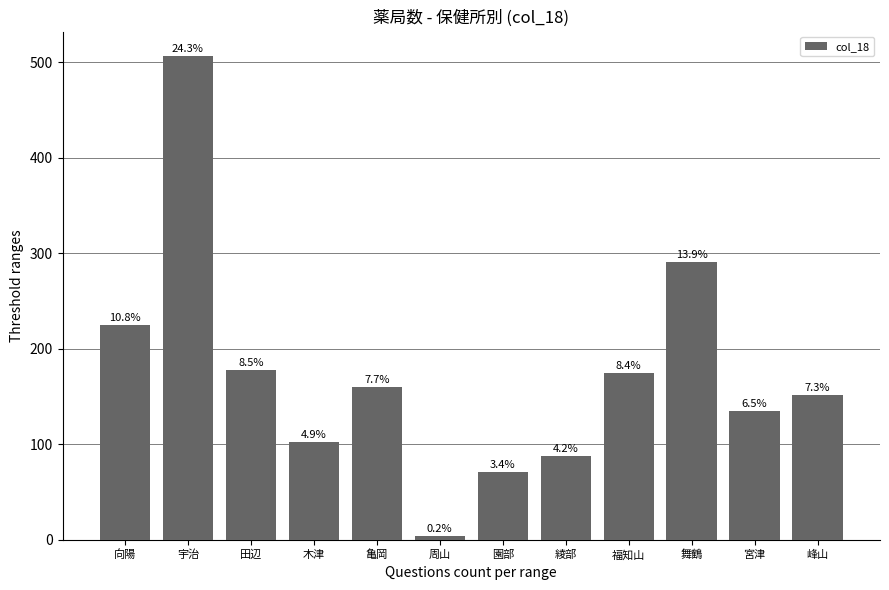

Does the chart contain any negative values?

No